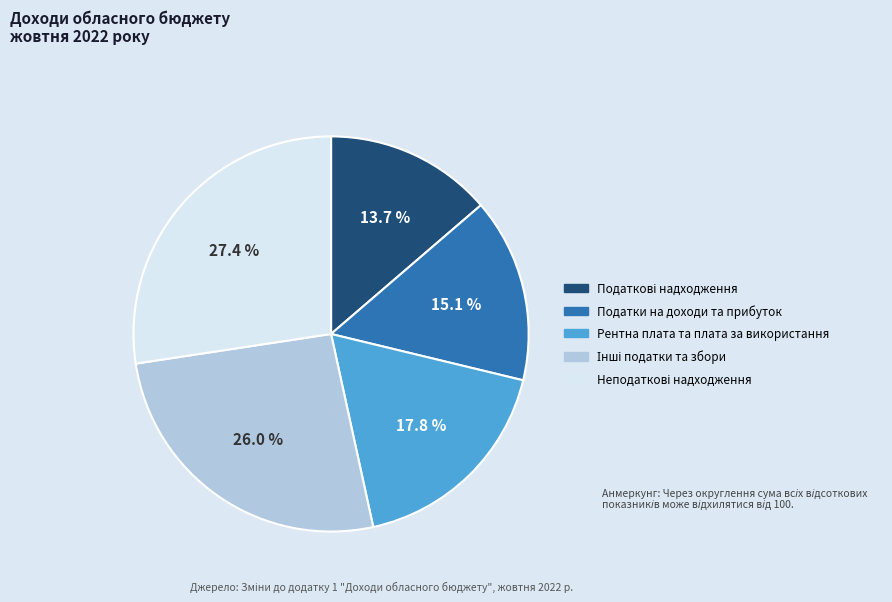

Is there a majority slice in this chart?

No